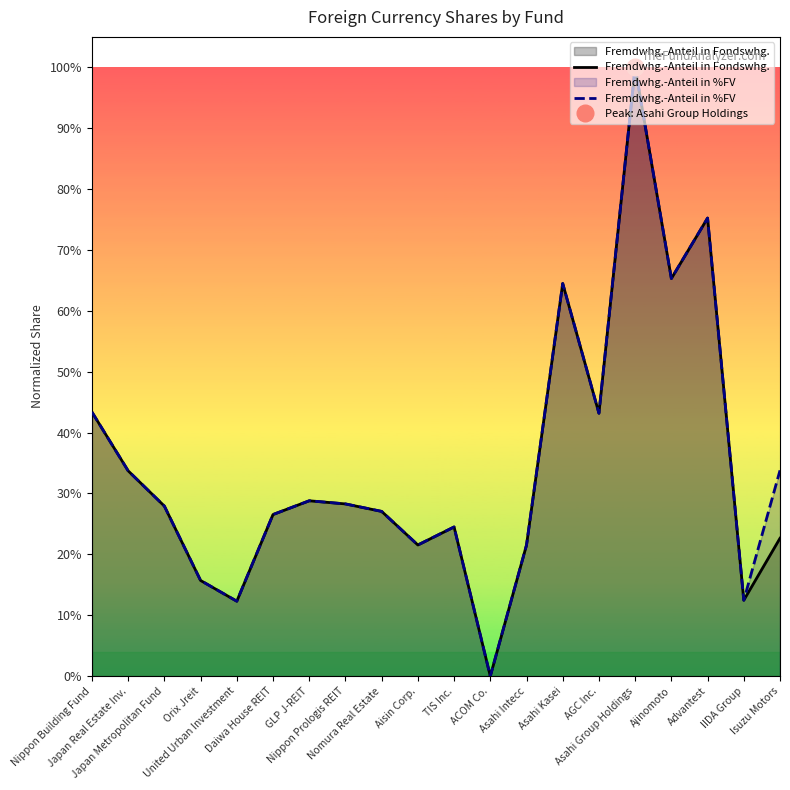

Reading left to right, list all the values displayed in this chart.

Fremdwhg.-Anteil in Fondswhg.: 0.4	0.3	0.3	0.2	0.1	0.3	0.3	0.3	0.3	0.2	0.2	0.0	0.2	0.6	0.4	1.0	0.7	0.8	0.1	0.2
Fremdwhg.-Anteil in %FV: 0.4	0.3	0.3	0.2	0.1	0.3	0.3	0.3	0.3	0.2	0.2	0.0	0.2	0.6	0.4	1.0	0.7	0.8	0.1	0.3